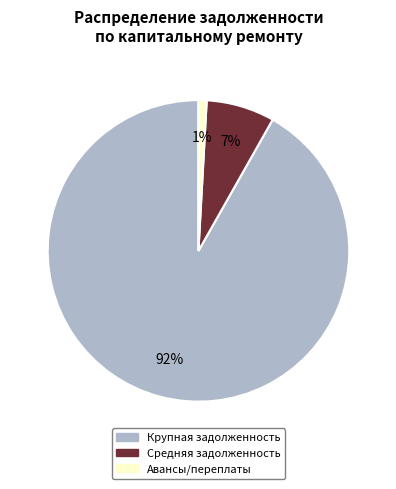

Does Авансы/переплаты account for over 50% of the chart?

No